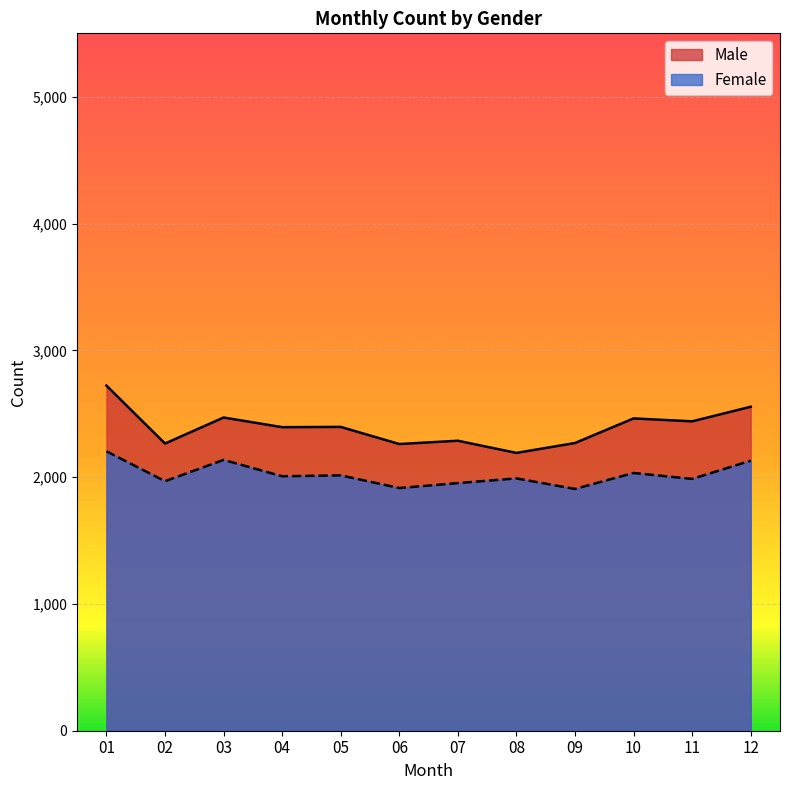

True or false: Female and Male intersect in this chart.

False